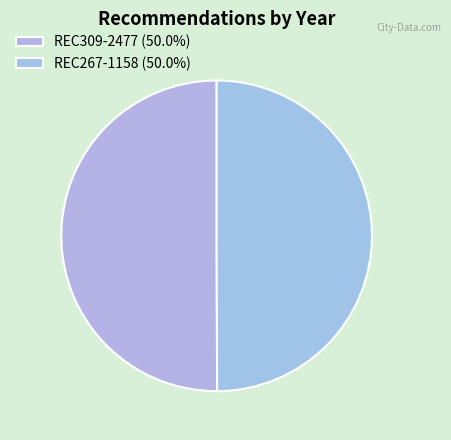

Is it true that REC267-1158 is 50% of the pie?

True